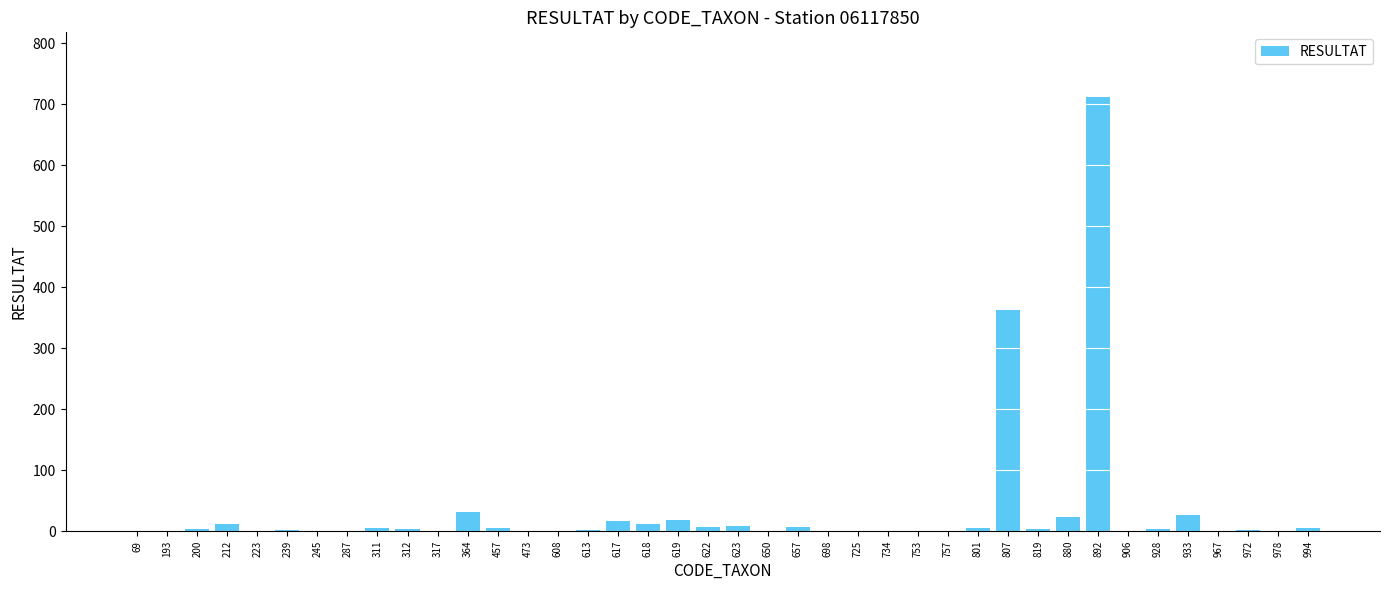

True or false: the data shows 363 at 807.

True